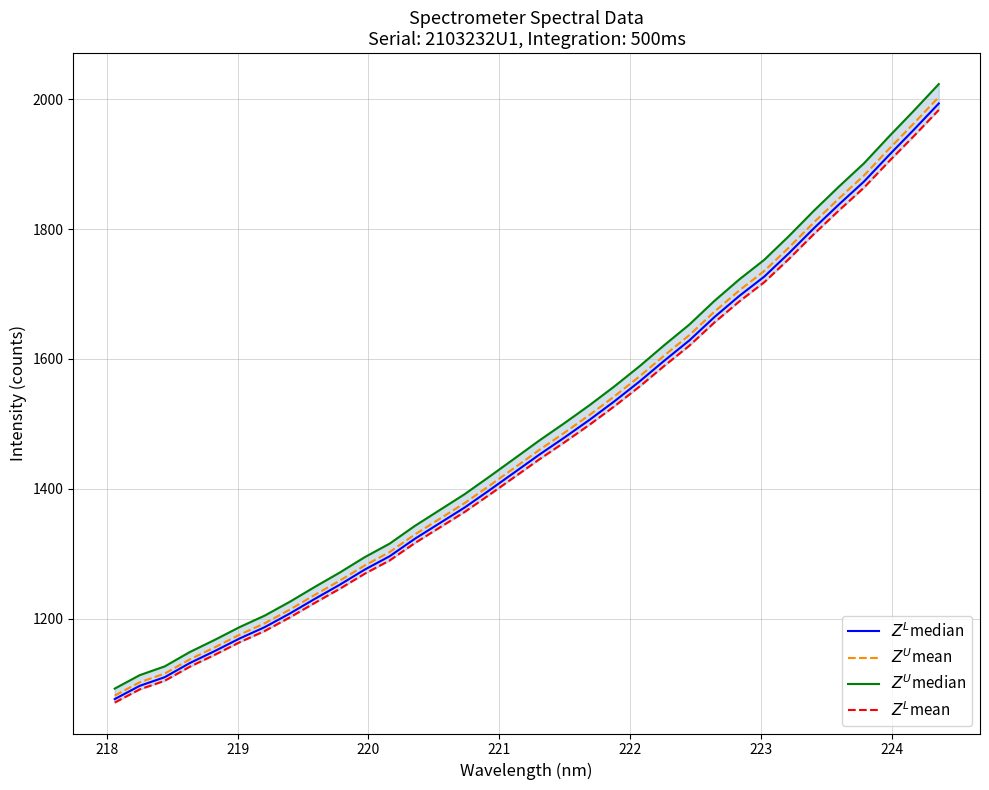

The value of $Z^L$mean at 18 is 342.9. True or false?

False